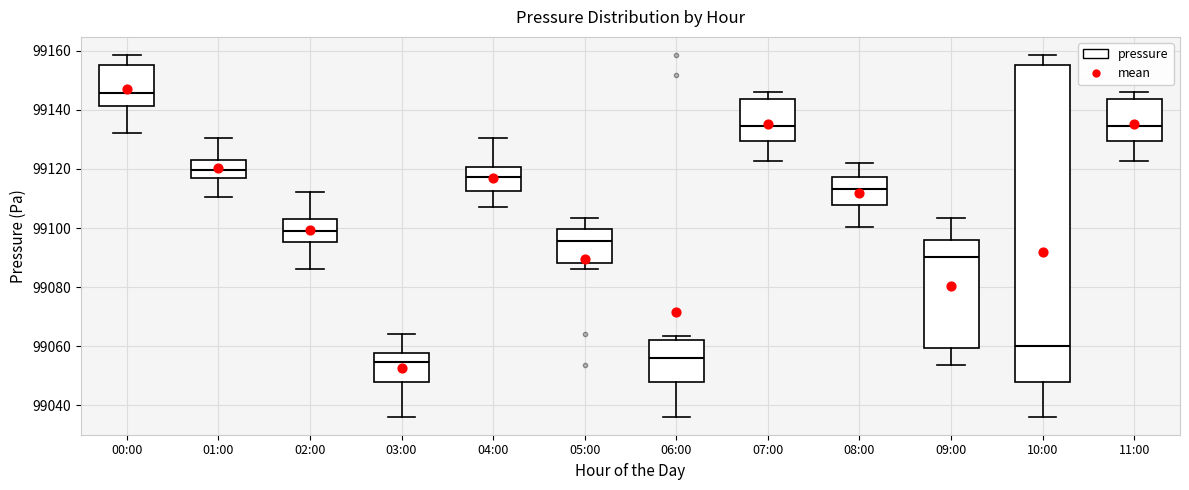

Reading left to right, read every box against the y-axis: the position of its median line, the range the box covers, and the ends of its whiskers. The values are not printed on the chart, so give them approximately, as read against the axis.

00:00: median 99146, box 99142 to 99156, whiskers 99132 to 99158
01:00: median 99120, box 99116 to 99124, whiskers 99110 to 99130
02:00: median 99100, box 99096 to 99104, whiskers 99086 to 99112
03:00: median 99054, box 99048 to 99058, whiskers 99036 to 99064
04:00: median 99118, box 99112 to 99120, whiskers 99108 to 99130
05:00: median 99096, box 99088 to 99100, whiskers 99086 to 99104
06:00: median 99056, box 99048 to 99062, whiskers 99036 to 99064
07:00: median 99134, box 99130 to 99144, whiskers 99122 to 99146
08:00: median 99114, box 99108 to 99118, whiskers 99100 to 99122
09:00: median 99090, box 99060 to 99096, whiskers 99054 to 99104
10:00: median 99060, box 99048 to 99156, whiskers 99036 to 99158
11:00: median 99134, box 99130 to 99144, whiskers 99122 to 99146